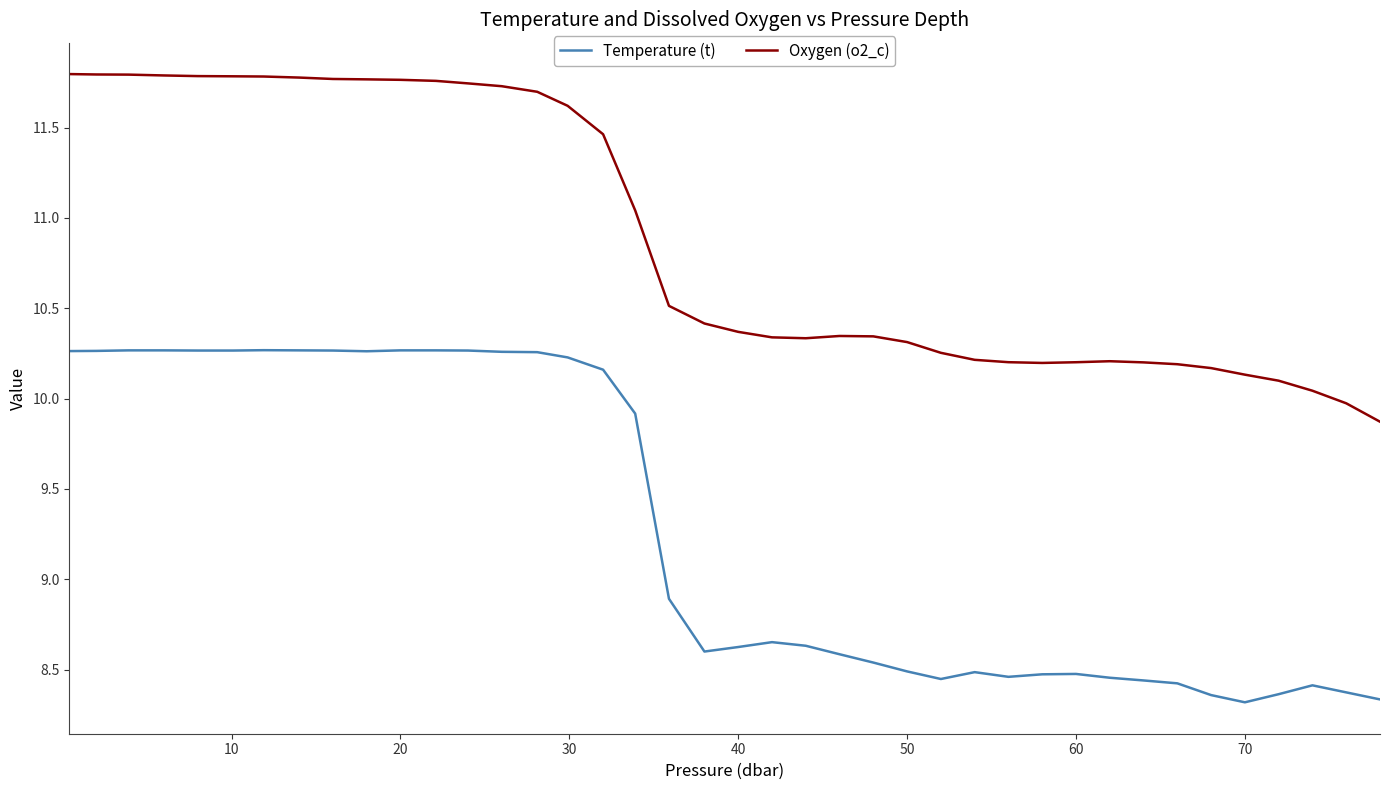

True or false: Oxygen (o2_c) and Temperature (t) cross at least once.

False